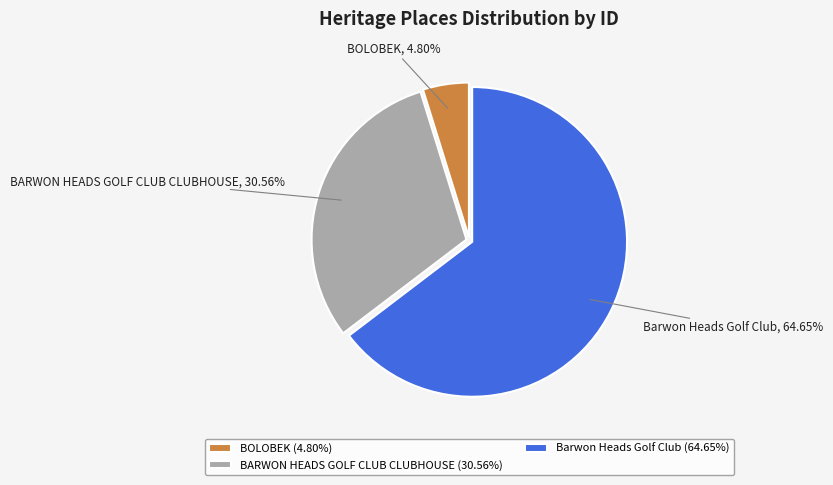

Combined, do BARWON HEADS GOLF CLUB CLUBHOUSE and BOLOBEK account for over 50%?

No